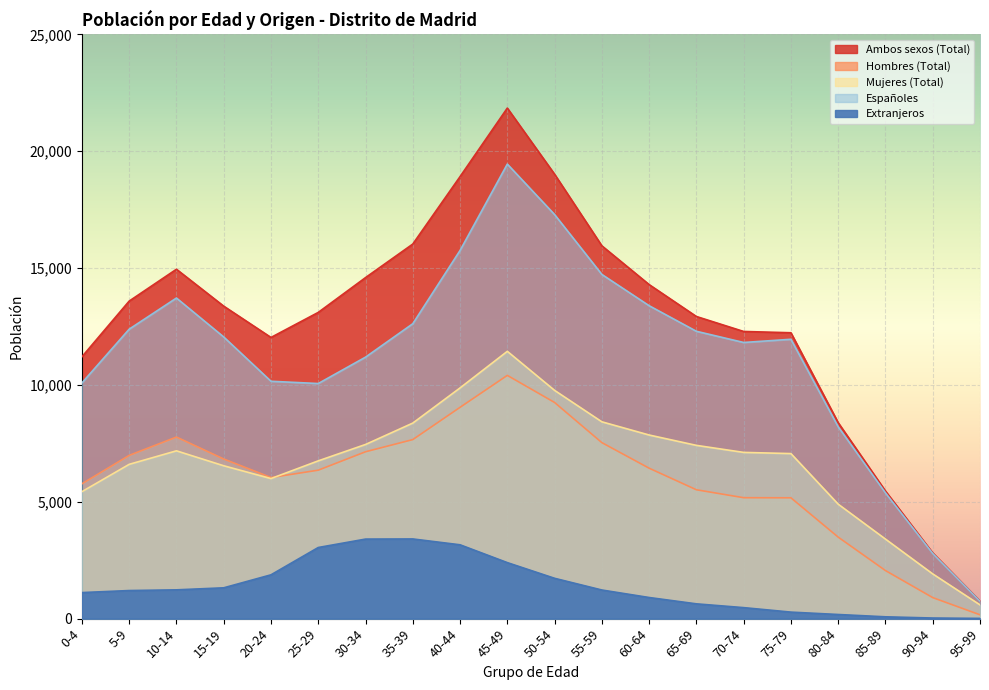

Between 90-94 and 10-14, which is larger?

10-14